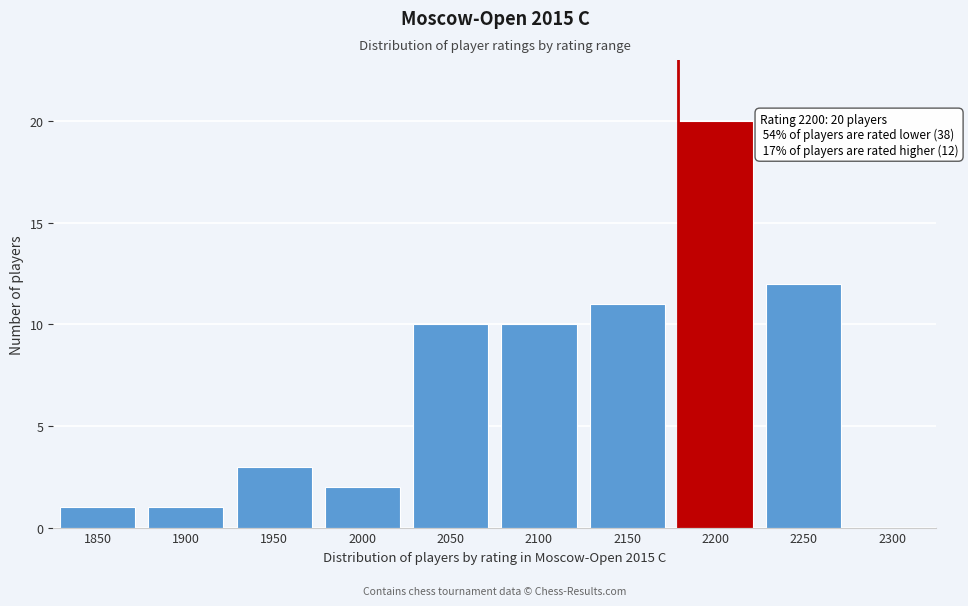

Reading left to right, transcribe all the data shown in this chart.

1850=1	1900=1	1950=3	2000=2	2050=10	2100=10	2150=11	2200=20	2250=12	2300=0